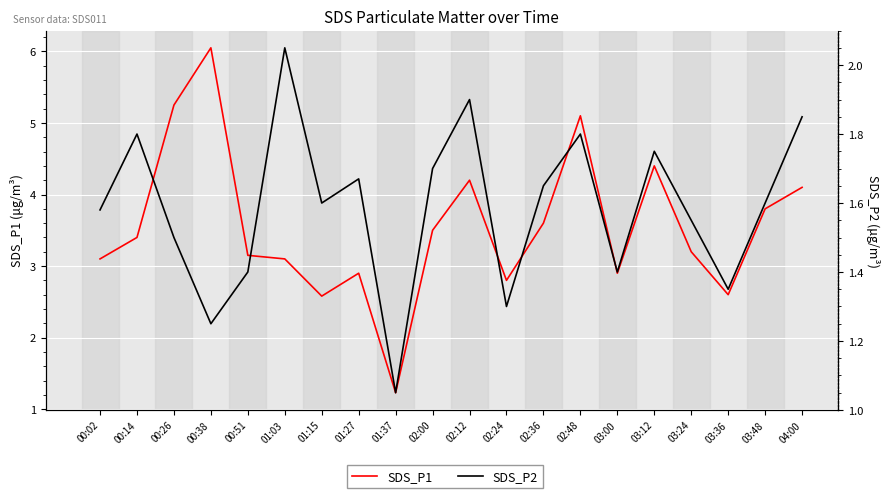

Where is the first local minimum for SDS_P2?

00:38